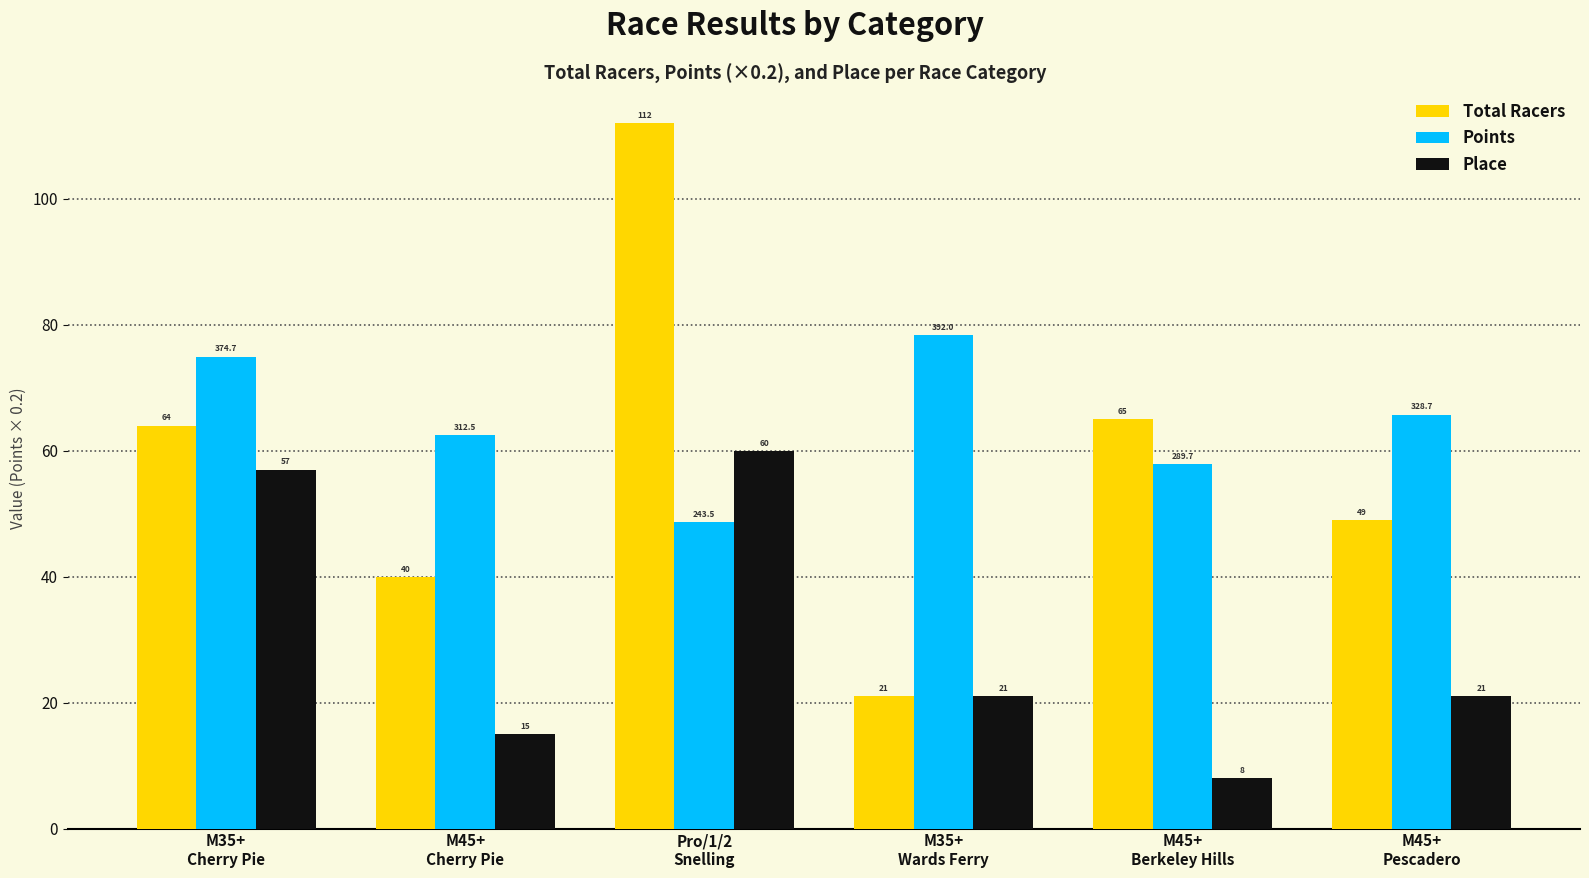

What is the total value across all series at Pro/1/2
Snelling?

220.7